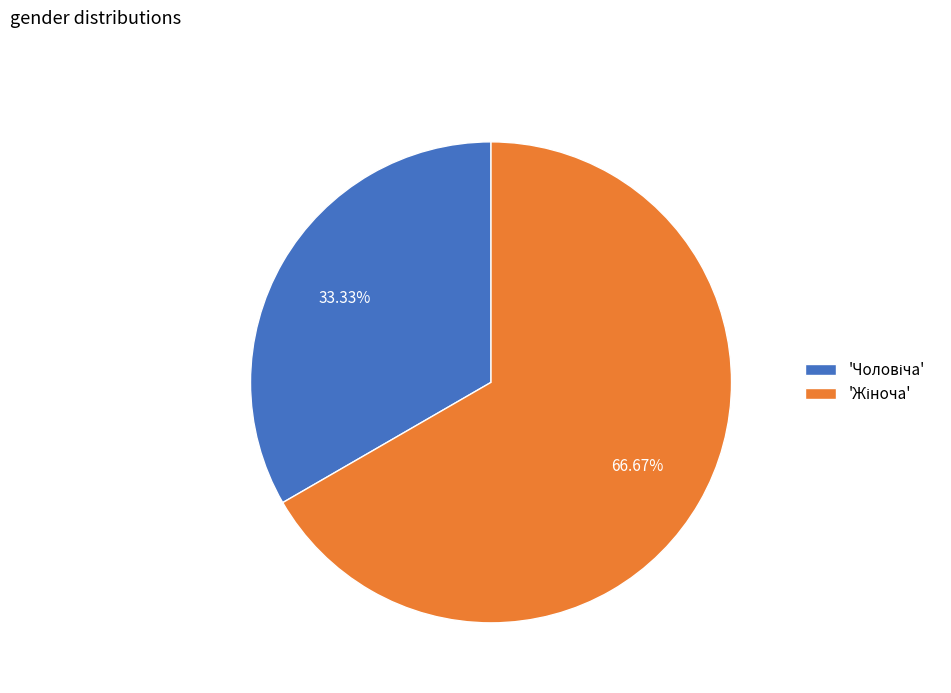

Is there any slice that represents more than half of the pie?

Yes